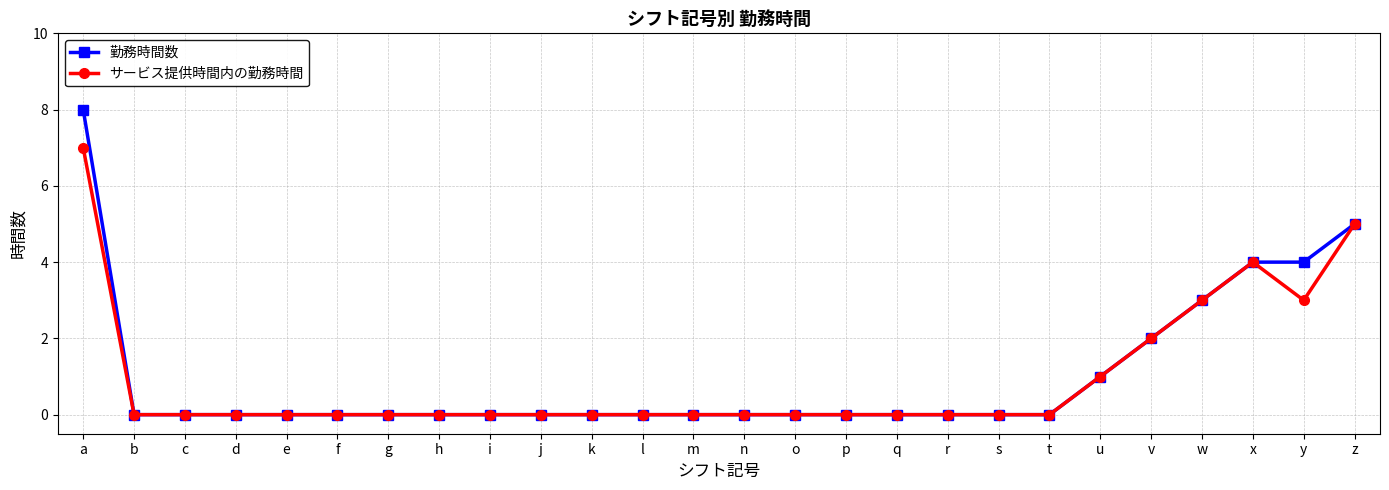

What is the maximum value for 勤務時間数?

8